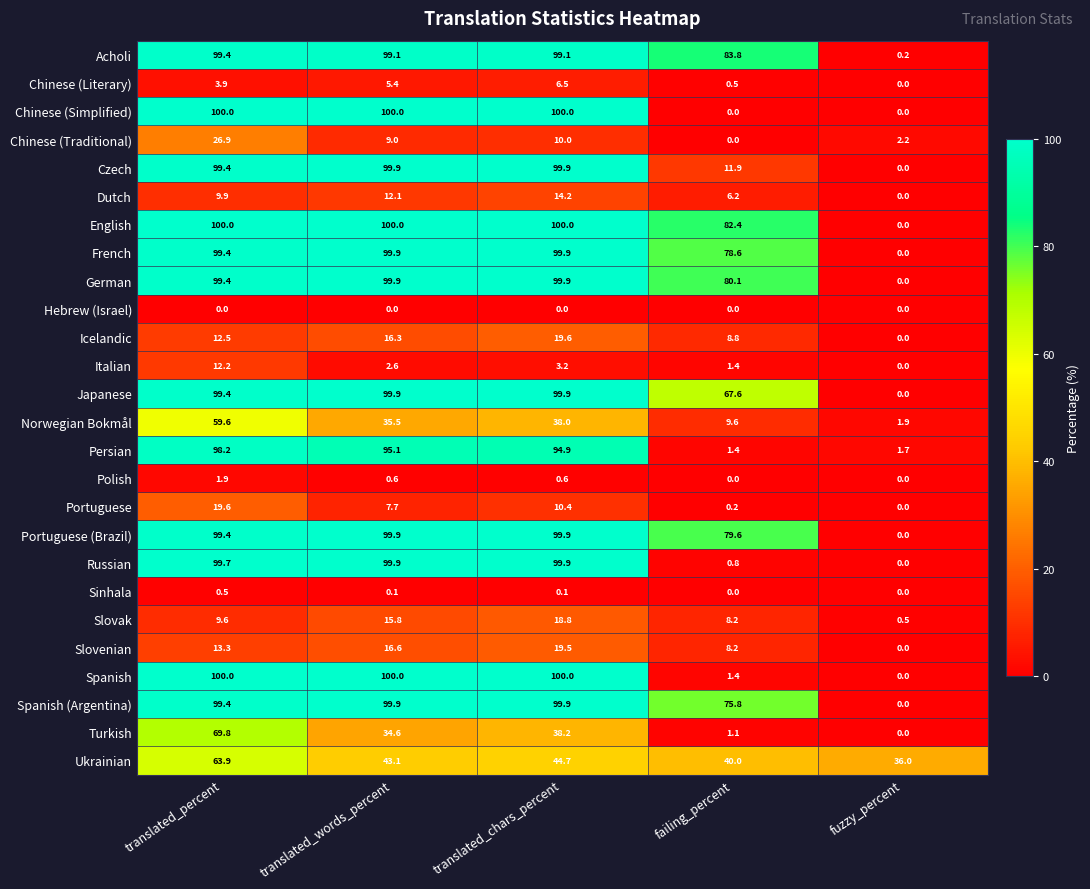

Is it true that Japanese equals 30.8 at translated_percent?

False